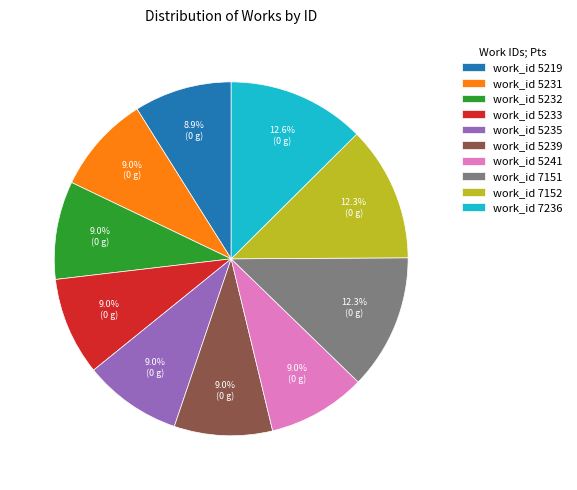

What is the ratio of the value at work_id 5241 to the value at work_id 5231?

1.0